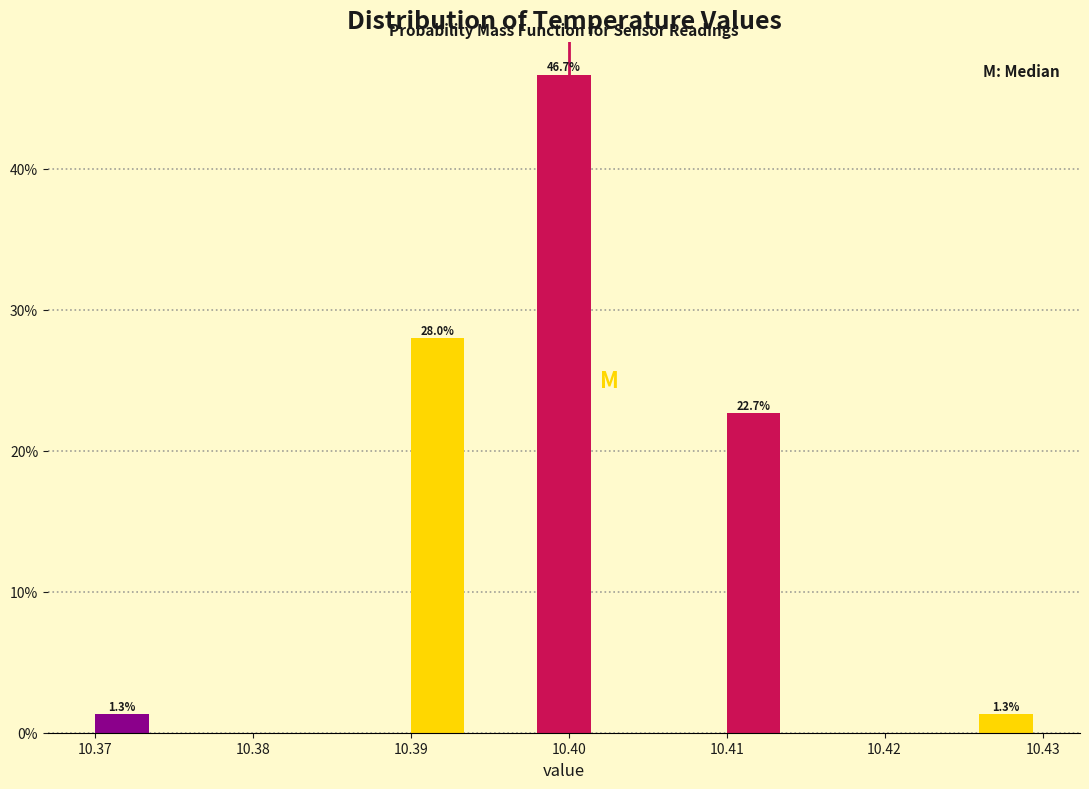

Over which range of the x-axis is the bar tallest?

10.398 to 10.402